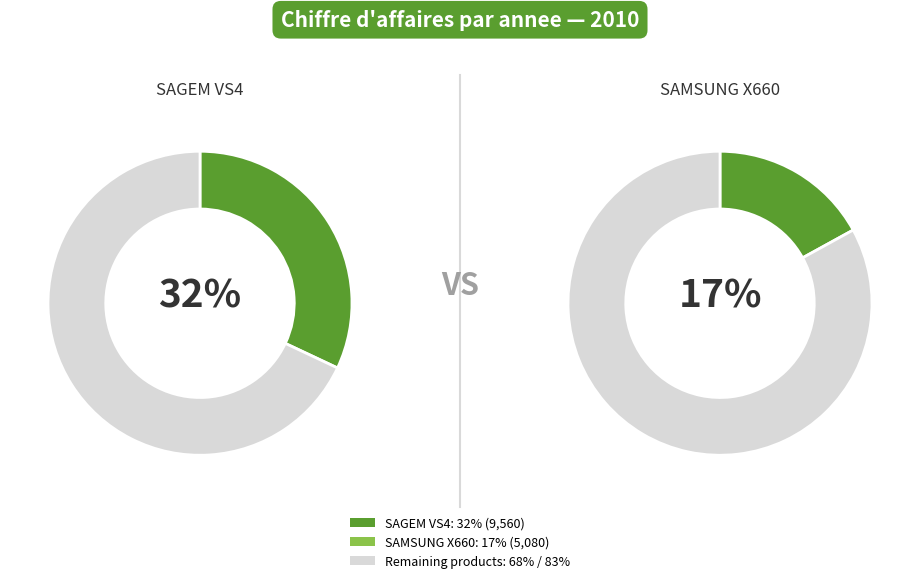

The NOKIA 5200 slice represents 20% of the pie. True or false?

False